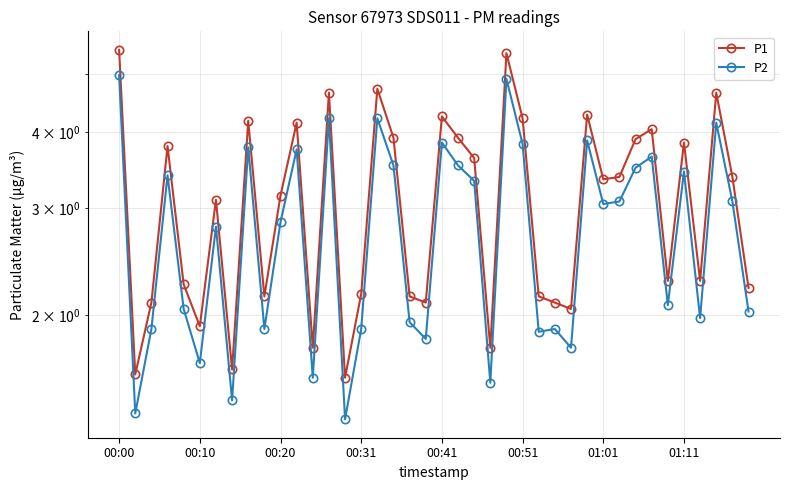

What is the difference between the highest and lowest values at 38?

0.3